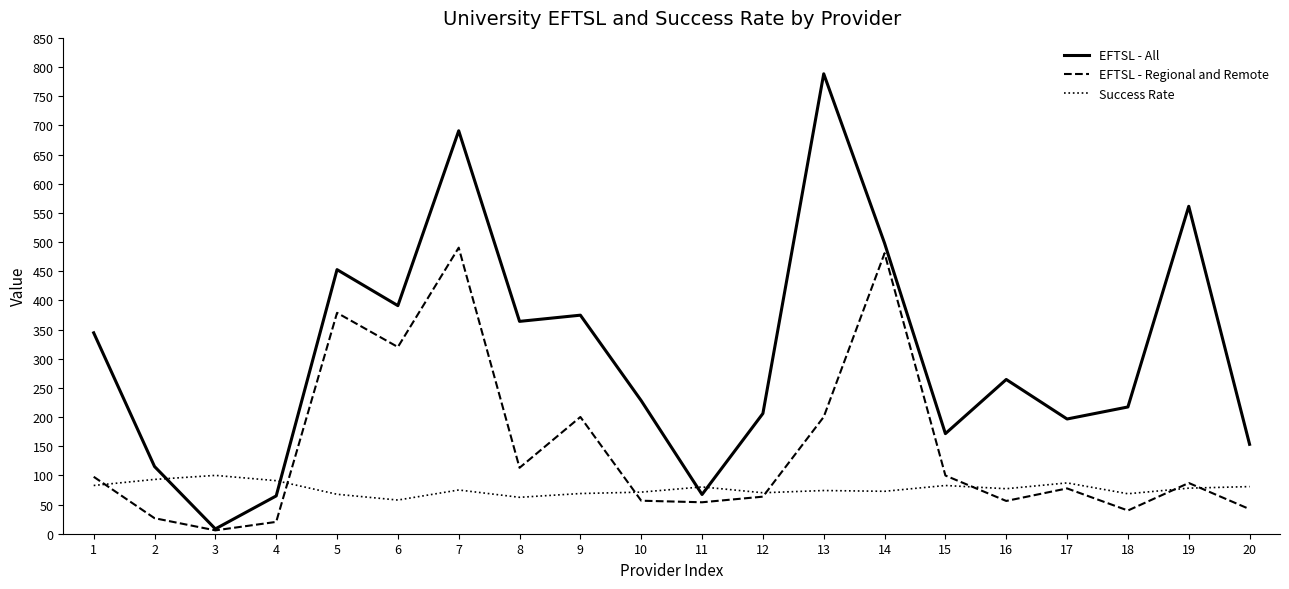

Which series has the widest spread of values?

EFTSL - All